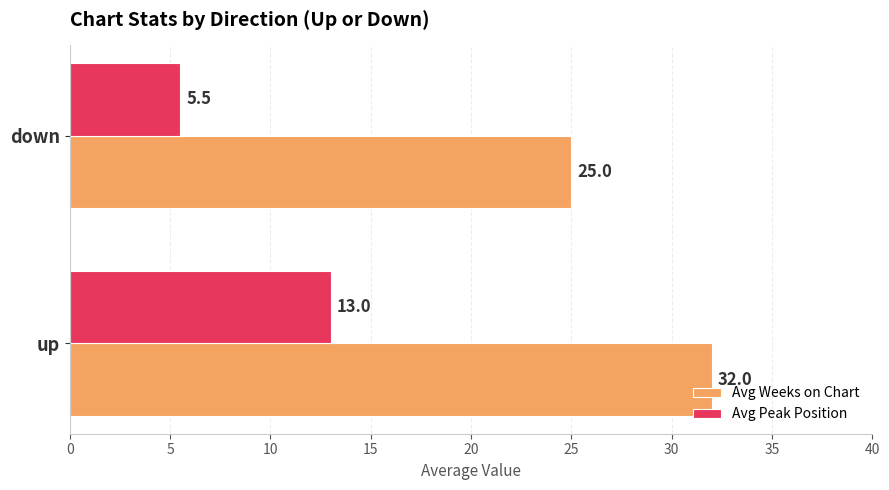

Count the number of data series in this chart.

2